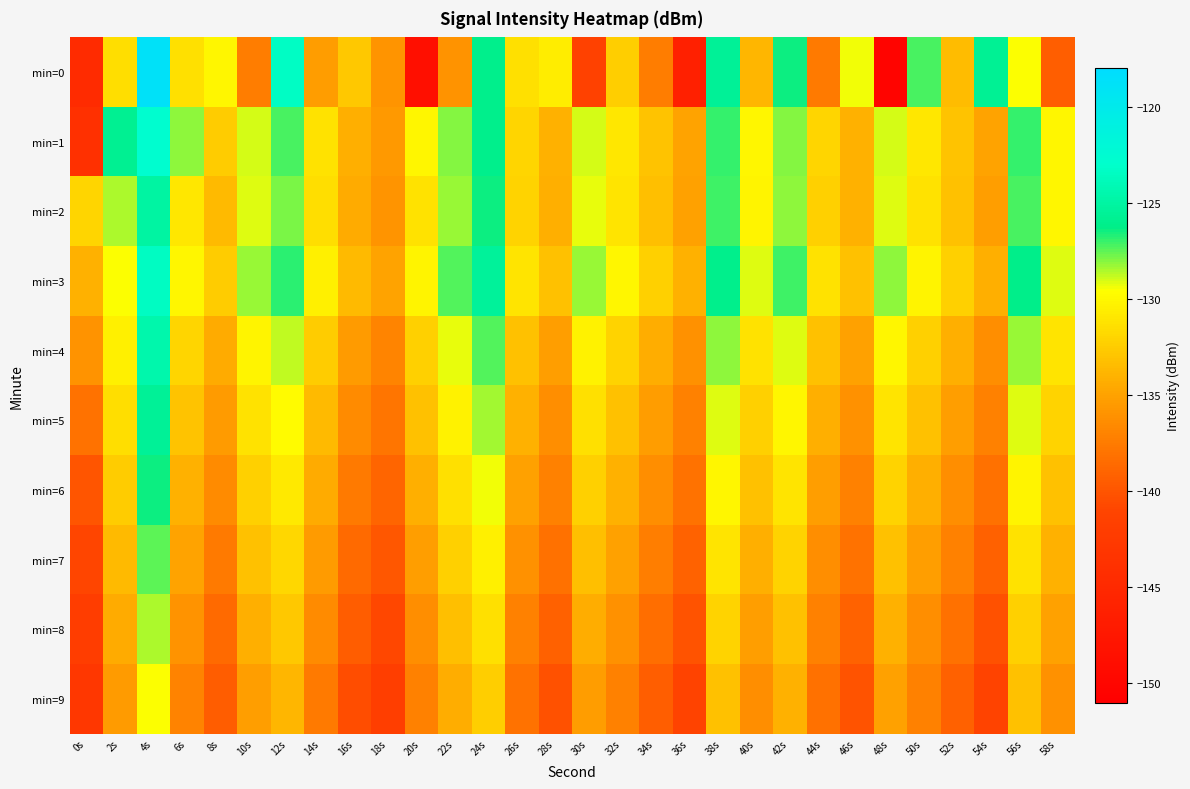

Rank the series at 52s from lowest to highest value.

min=9, min=8, min=7, min=6, min=5, min=4, min=0, min=2, min=1, min=3